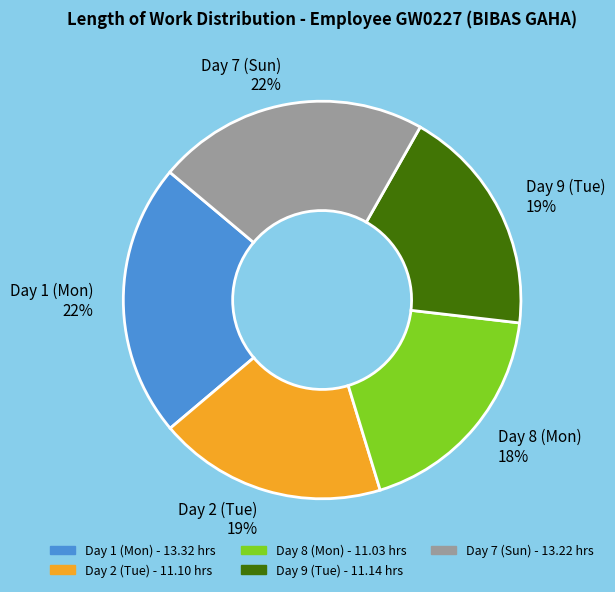

Do Day 8 (Mon) and Day 7 (Sun) together represent more than half of the pie?

No